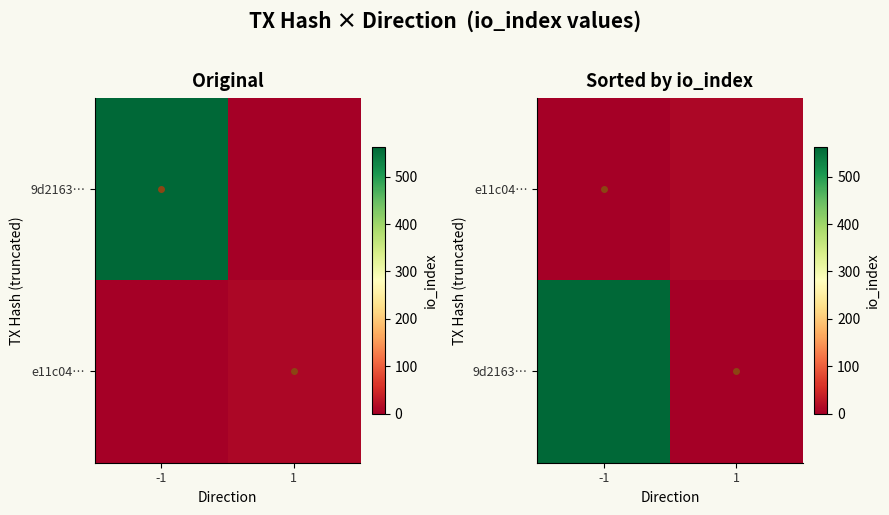

What is the difference between the highest and lowest values at -1?

563